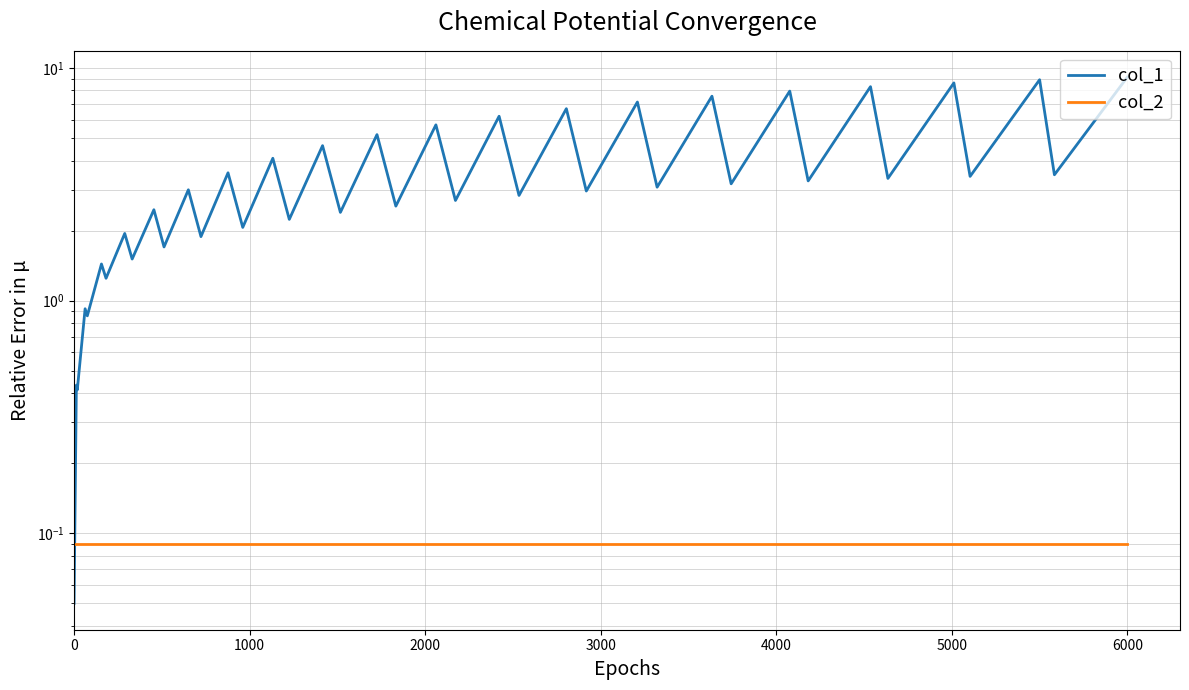

Does the chart display data point markers on the line(s)?

No